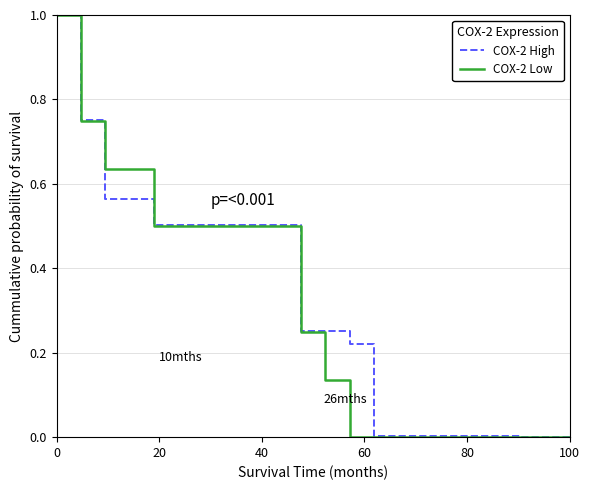

Which series has the largest total across all categories?

COX-2 High